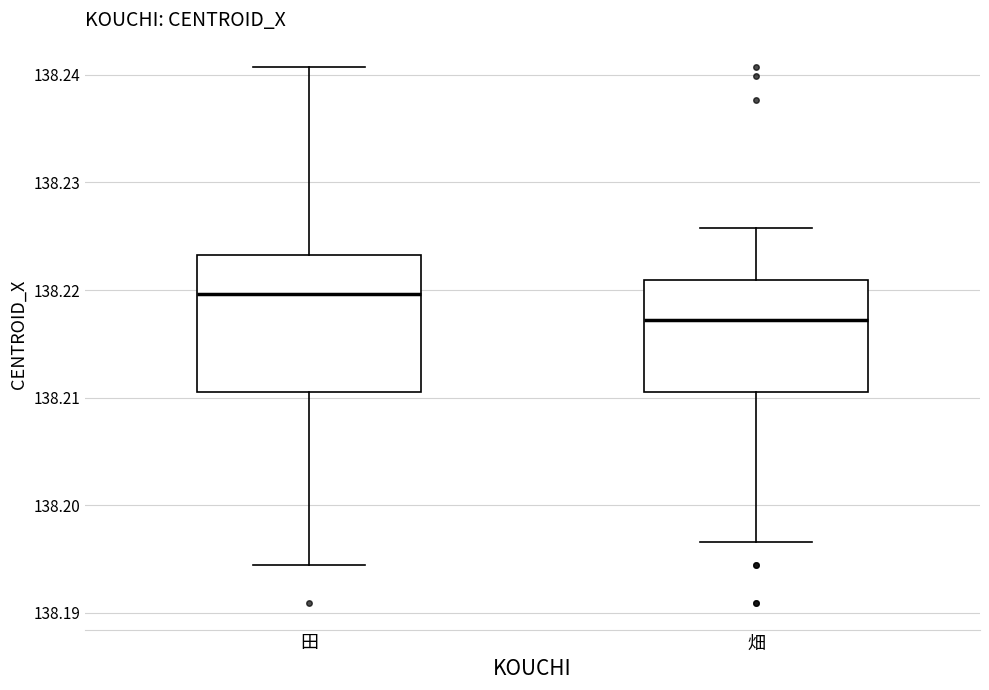

Comparing the boxes themselves (not the whiskers), which one is the tallest?

田